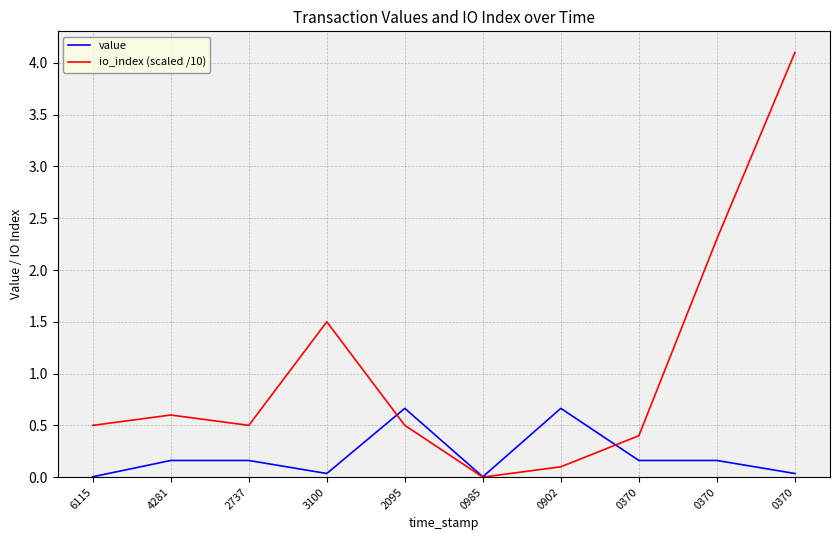

Between 3100 and 2095, which series saw the biggest shift?

io_index (scaled /10)